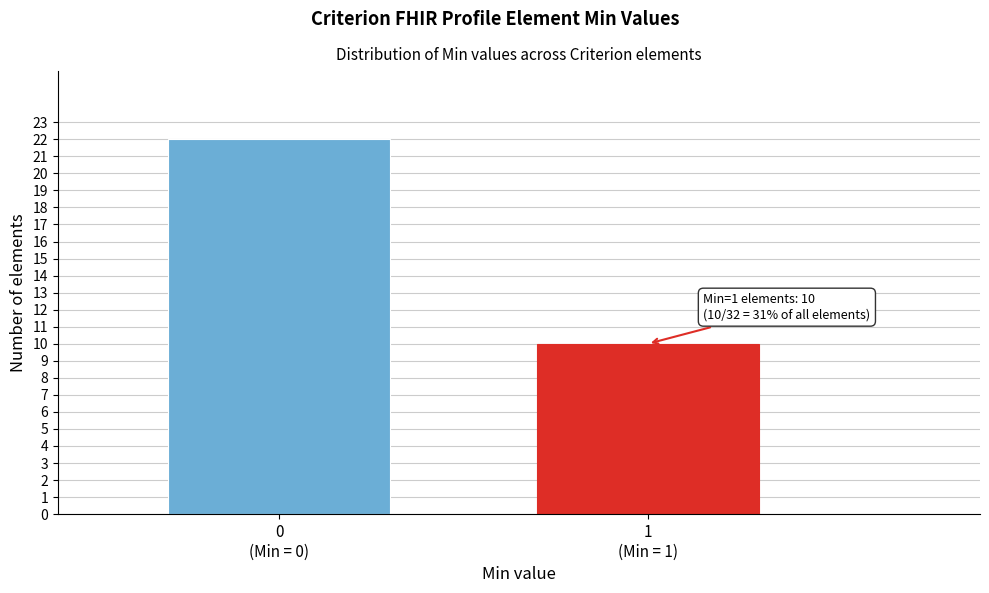

Reading left to right, list all the values displayed in this chart.

22	10